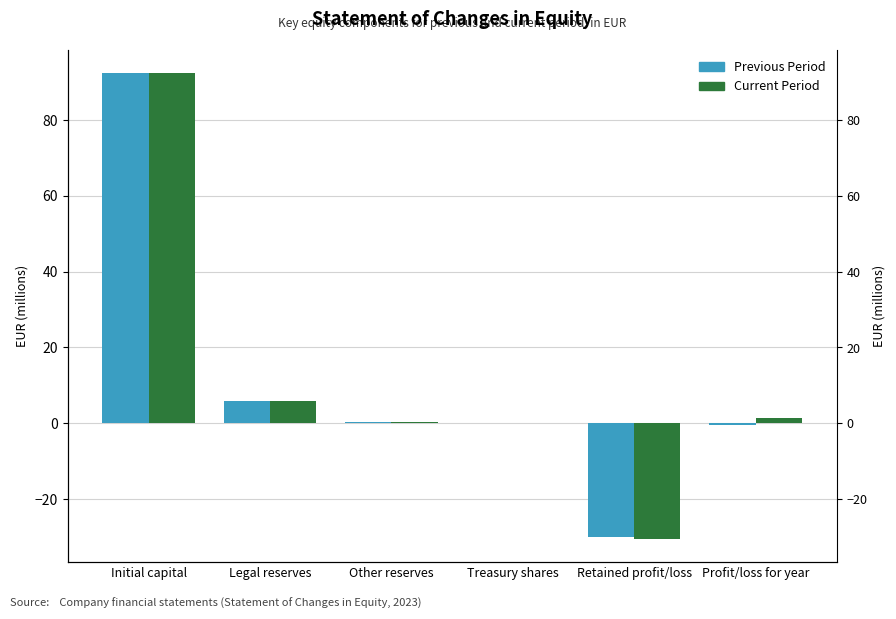

Where is Previous Period nearest to the value 31?

Legal reserves